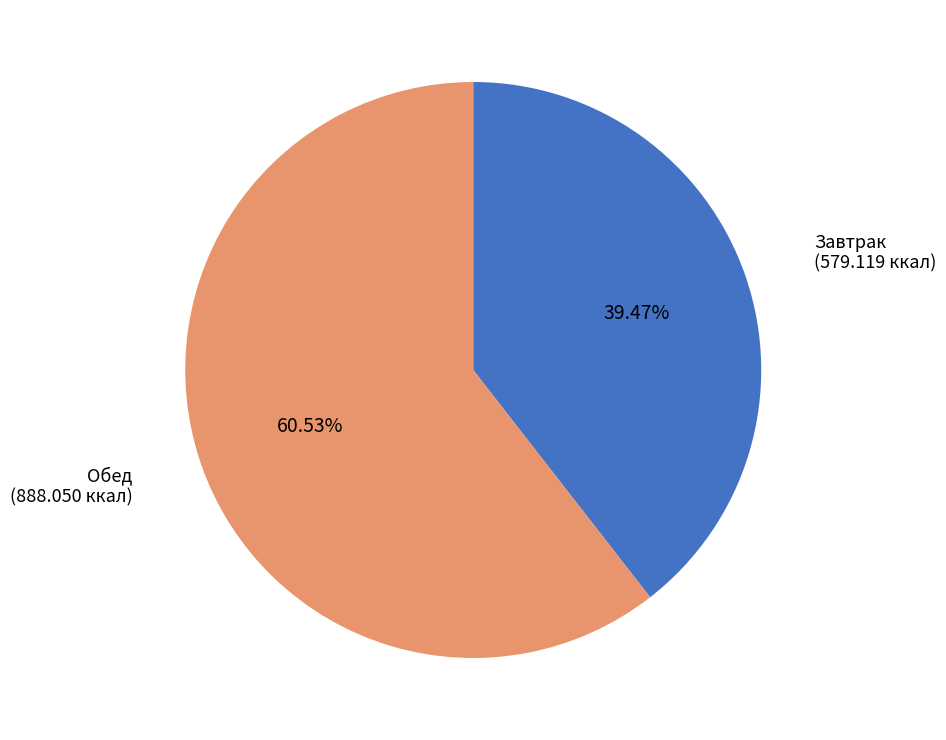

What is the majority slice?

Обед